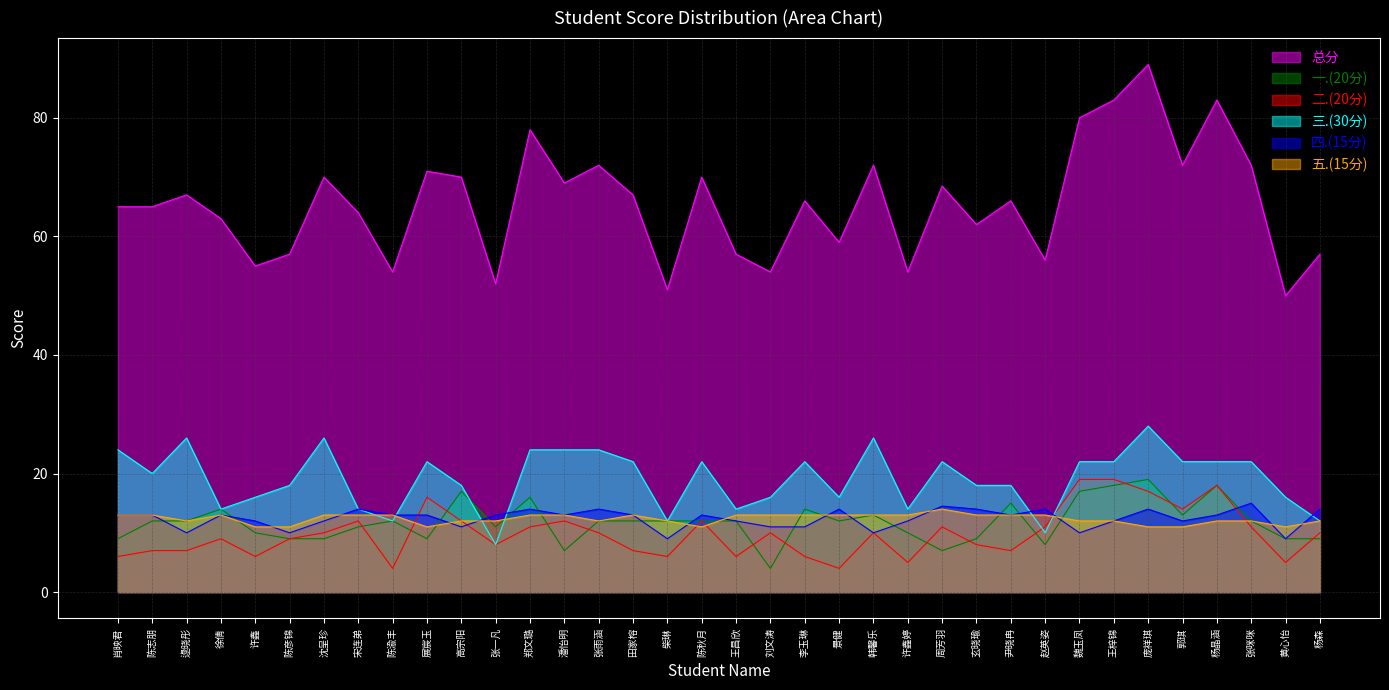

Reading left to right, list all the values displayed in this chart.

总分: 肖映君=65.0	陈志朋=65.0	逯晓彤=67.0	徐倩=63.0	许鑫=55.0	陈彦锦=57.0	沈呈珍=70.0	宋连弟=64.0	陈渝丰=54.0	展宸玉=71.0	高宗阳=70.0	张一凡=52.0	郑文璐=78.0	潘怡明=69.0	张雨涵=72.0	田家榕=67.0	柴琳=51.0	陈秋月=70.0	王昌欣=57.0	刘文涛=54.0	李玉琳=66.0	景健=59.0	韩馨乐=72.0	许鑫婷=54.0	周芳羽=68.5	玄晓瑜=62.0	尹晓冉=66.0	赵英姿=56.0	魏玉凤=80.0	王梓锦=83.0	庞祥琪=89.0	郭琪=72.0	杨晶涵=83.0	张咪咪=72.0	黄心怡=50.0	杨森=57.0
一.(20分): 肖映君=9.0	陈志朋=12.0	逯晓彤=12.0	徐倩=14.0	许鑫=10.0	陈彦锦=9.0	沈呈珍=9.0	宋连弟=11.0	陈渝丰=12.0	展宸玉=9.0	高宗阳=17.0	张一凡=11.0	郑文璐=16.0	潘怡明=7.0	张雨涵=12.0	田家榕=12.0	柴琳=12.0	陈秋月=12.0	王昌欣=12.0	刘文涛=4.0	李玉琳=14.0	景健=12.0	韩馨乐=13.0	许鑫婷=10.0	周芳羽=7.0	玄晓瑜=9.0	尹晓冉=15.0	赵英姿=8.0	魏玉凤=17.0	王梓锦=18.0	庞祥琪=19.0	郭琪=13.0	杨晶涵=18.0	张咪咪=12.0	黄心怡=9.0	杨森=9.0
二.(20分): 肖映君=6.0	陈志朋=7.0	逯晓彤=7.0	徐倩=9.0	许鑫=6.0	陈彦锦=9.0	沈呈珍=10.0	宋连弟=12.0	陈渝丰=4.0	展宸玉=16.0	高宗阳=12.0	张一凡=8.0	郑文璐=11.0	潘怡明=12.0	张雨涵=10.0	田家榕=7.0	柴琳=6.0	陈秋月=12.0	王昌欣=6.0	刘文涛=10.0	李玉琳=6.0	景健=4.0	韩馨乐=10.0	许鑫婷=5.0	周芳羽=11.0	玄晓瑜=8.0	尹晓冉=7.0	赵英姿=11.0	魏玉凤=19.0	王梓锦=19.0	庞祥琪=17.0	郭琪=14.0	杨晶涵=18.0	张咪咪=11.0	黄心怡=5.0	杨森=10.0
三.(30分): 肖映君=24.0	陈志朋=20.0	逯晓彤=26.0	徐倩=14.0	许鑫=16.0	陈彦锦=18.0	沈呈珍=26.0	宋连弟=14.0	陈渝丰=12.0	展宸玉=22.0	高宗阳=18.0	张一凡=8.0	郑文璐=24.0	潘怡明=24.0	张雨涵=24.0	田家榕=22.0	柴琳=12.0	陈秋月=22.0	王昌欣=14.0	刘文涛=16.0	李玉琳=22.0	景健=16.0	韩馨乐=26.0	许鑫婷=14.0	周芳羽=22.0	玄晓瑜=18.0	尹晓冉=18.0	赵英姿=10.0	魏玉凤=22.0	王梓锦=22.0	庞祥琪=28.0	郭琪=22.0	杨晶涵=22.0	张咪咪=22.0	黄心怡=16.0	杨森=12.0
四.(15分): 肖映君=13.0	陈志朋=13.0	逯晓彤=10.0	徐倩=13.0	许鑫=12.0	陈彦锦=10.0	沈呈珍=12.0	宋连弟=14.0	陈渝丰=13.0	展宸玉=13.0	高宗阳=11.0	张一凡=13.0	郑文璐=14.0	潘怡明=13.0	张雨涵=14.0	田家榕=13.0	柴琳=9.0	陈秋月=13.0	王昌欣=12.0	刘文涛=11.0	李玉琳=11.0	景健=14.0	韩馨乐=10.0	许鑫婷=12.0	周芳羽=14.5	玄晓瑜=14.0	尹晓冉=13.0	赵英姿=14.0	魏玉凤=10.0	王梓锦=12.0	庞祥琪=14.0	郭琪=12.0	杨晶涵=13.0	张咪咪=15.0	黄心怡=9.0	杨森=14.0
五.(15分): 肖映君=13.0	陈志朋=13.0	逯晓彤=12.0	徐倩=13.0	许鑫=11.0	陈彦锦=11.0	沈呈珍=13.0	宋连弟=13.0	陈渝丰=13.0	展宸玉=11.0	高宗阳=12.0	张一凡=12.0	郑文璐=13.0	潘怡明=13.0	张雨涵=12.0	田家榕=13.0	柴琳=12.0	陈秋月=11.0	王昌欣=13.0	刘文涛=13.0	李玉琳=13.0	景健=13.0	韩馨乐=13.0	许鑫婷=13.0	周芳羽=14.0	玄晓瑜=13.0	尹晓冉=13.0	赵英姿=13.0	魏玉凤=12.0	王梓锦=12.0	庞祥琪=11.0	郭琪=11.0	杨晶涵=12.0	张咪咪=12.0	黄心怡=11.0	杨森=12.0